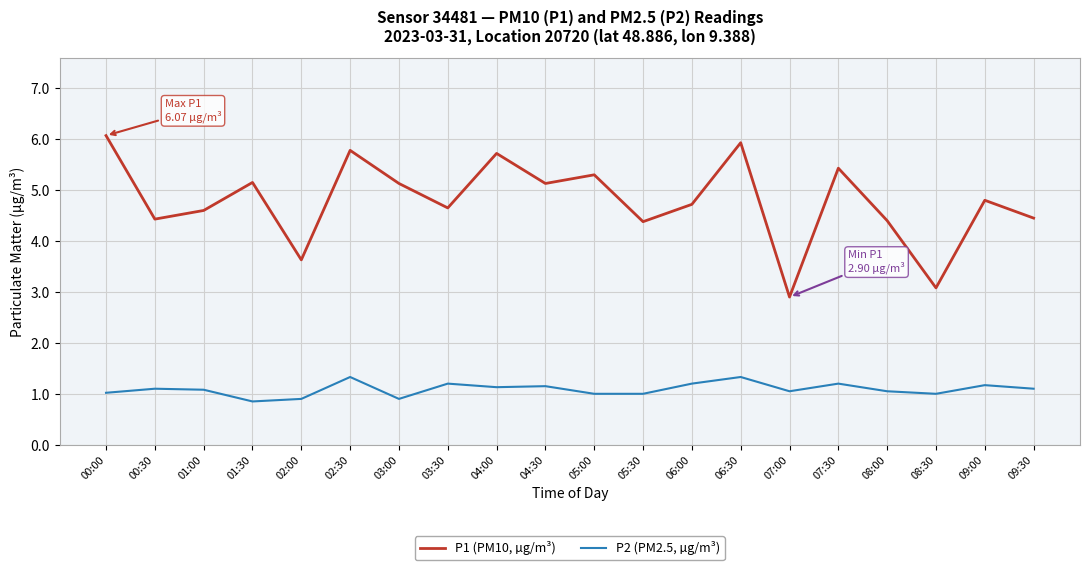

How many values in the P1 (PM10, µg/m³) series are below 4?

3